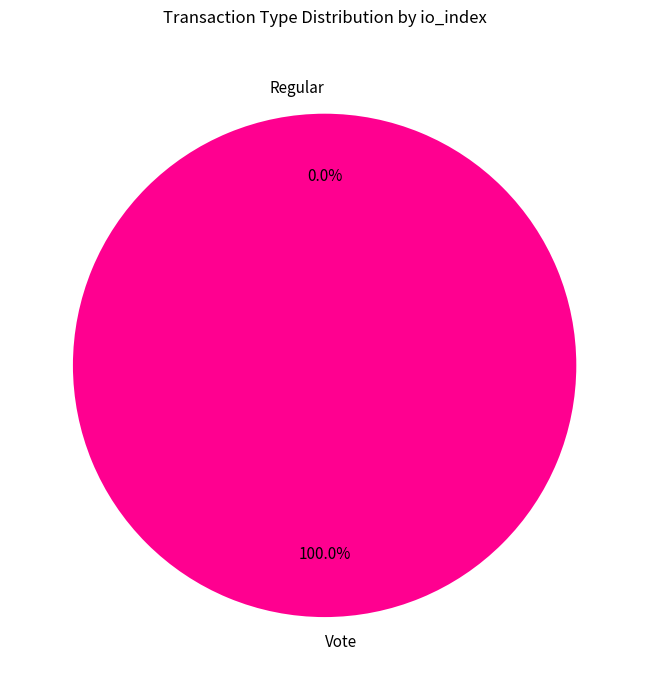

What percentage is the Vote slice, to the nearest percent?

100%